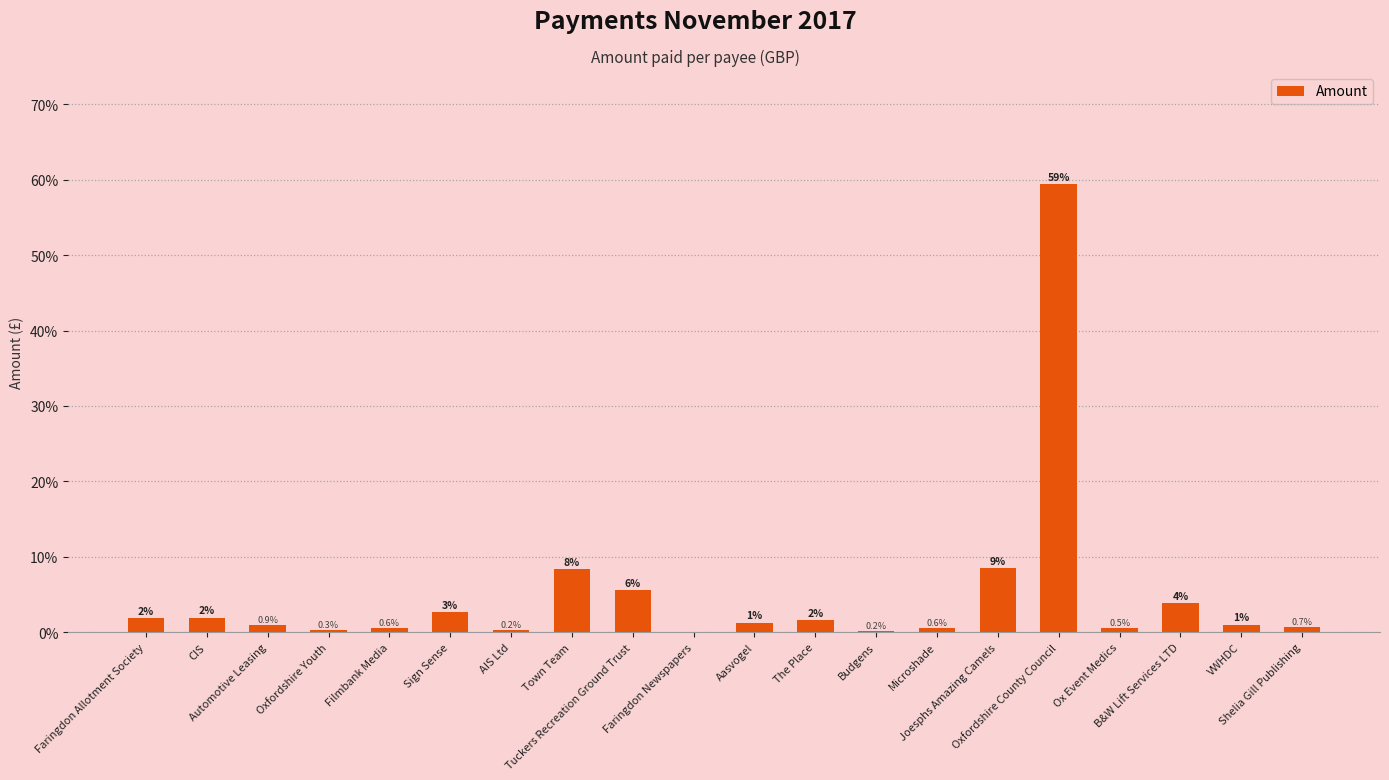

What is the maximum value shown in the chart?

59.4